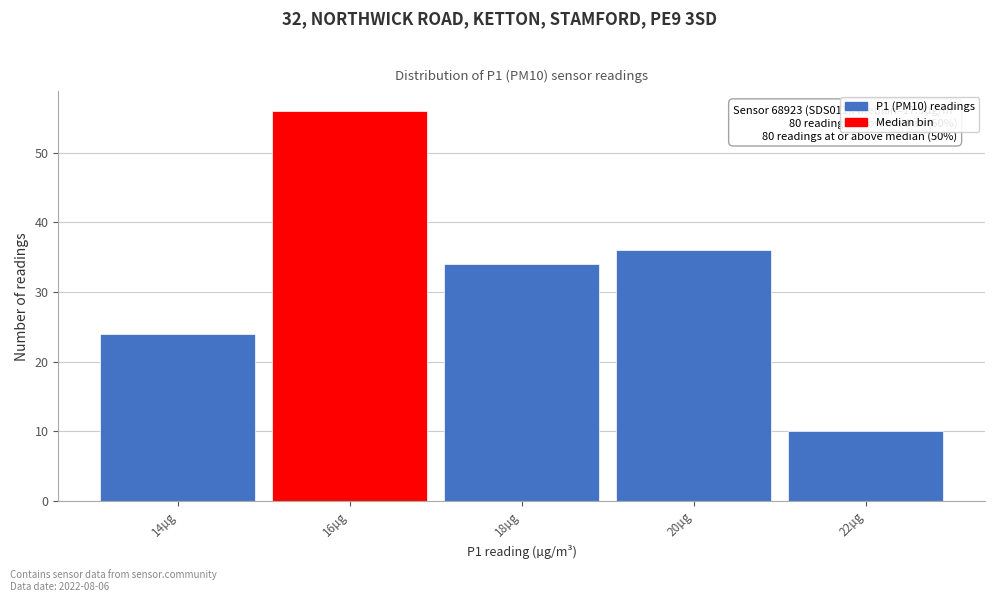

Reading left to right, extract all data points from this chart.

24	56	34	36	10